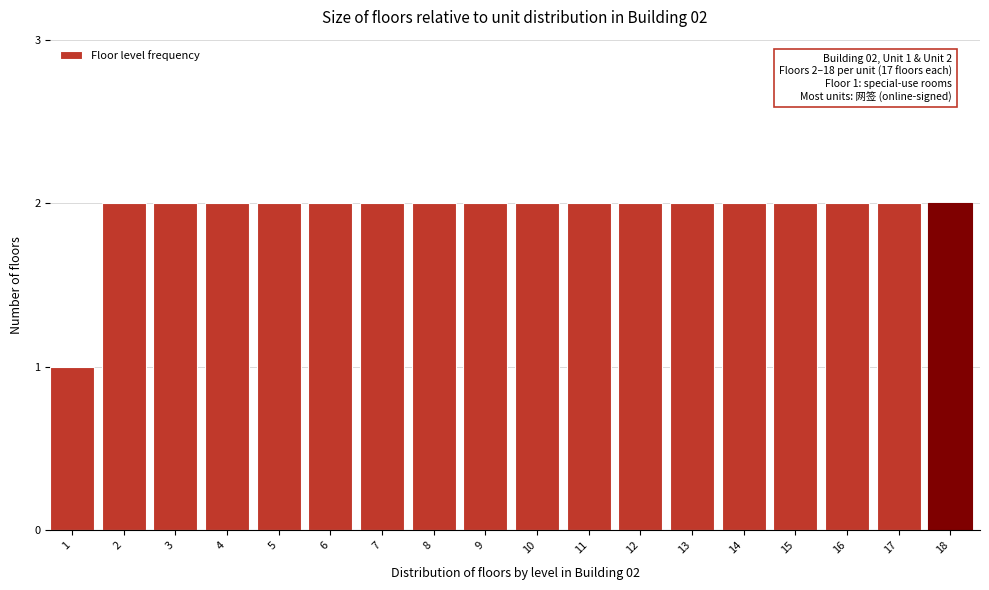

Reading left to right, extract all data points from this chart.

1=1	2=2	3=2	4=2	5=2	6=2	7=2	8=2	9=2	10=2	11=2	12=2	13=2	14=2	15=2	16=2	17=2	18=2